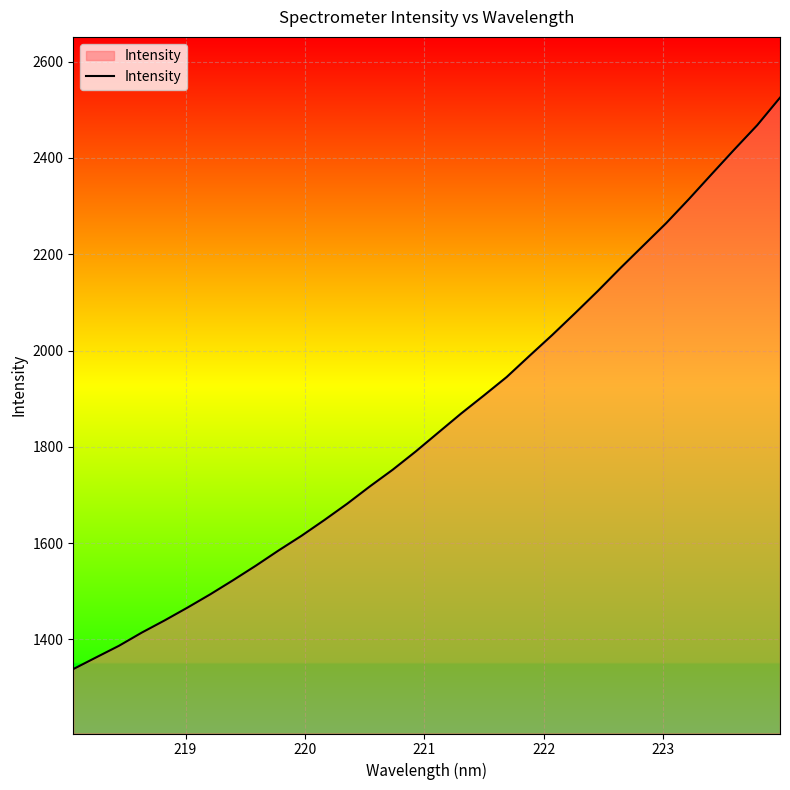

What is the greatest value displayed?

2525.3